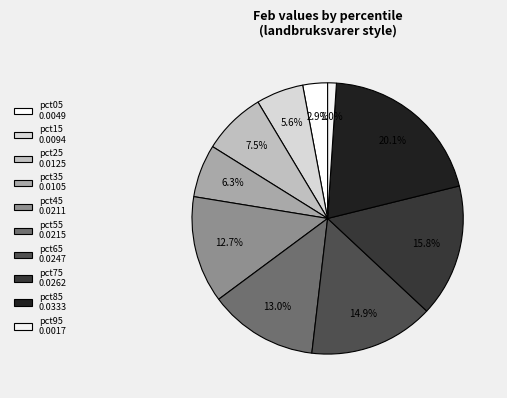

How many slices are in this pie chart?

10